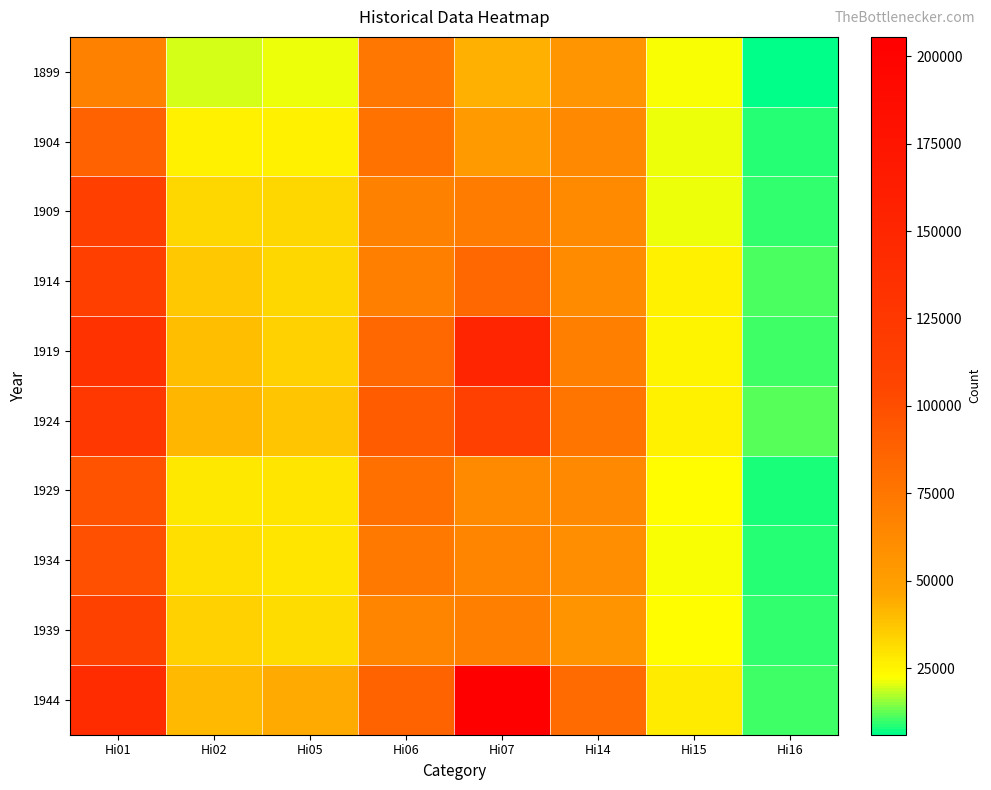

Which series has the largest total across all categories?

1944